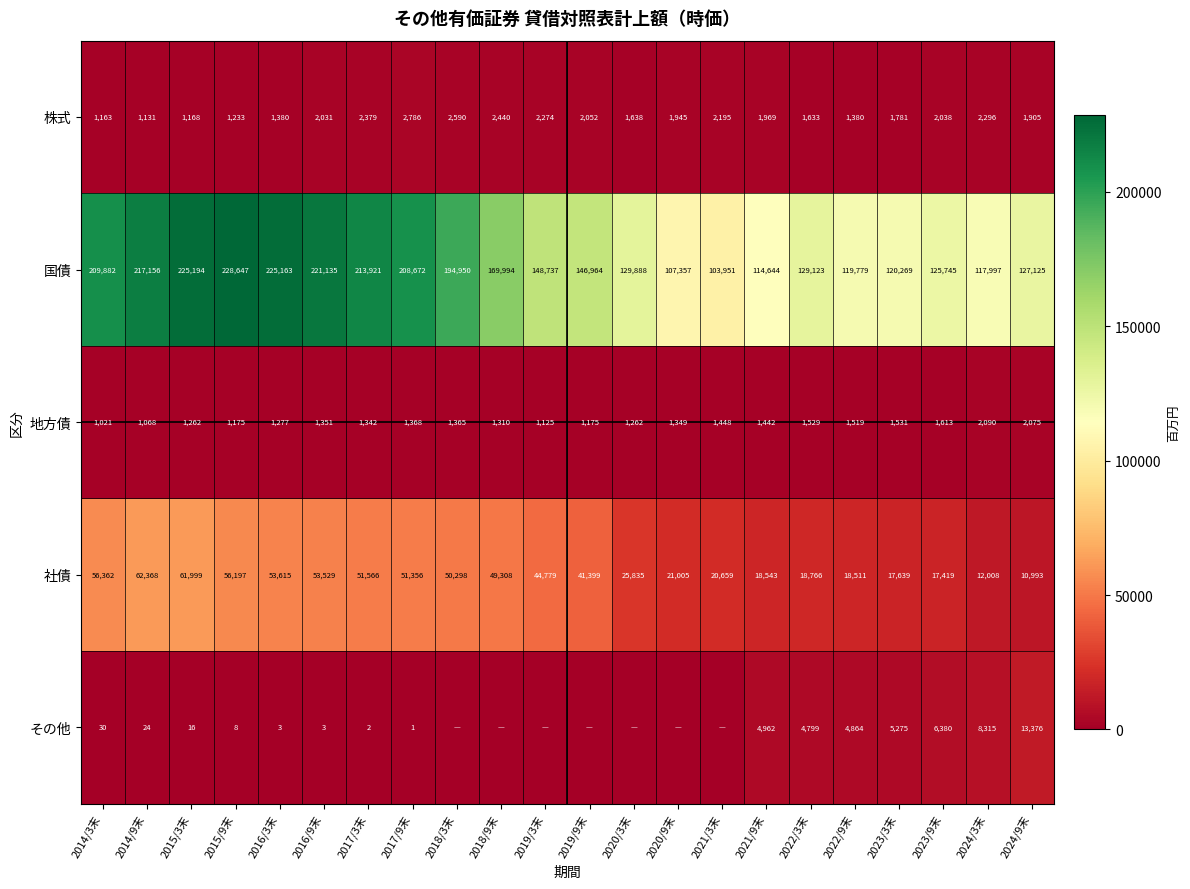

The 株式 series shows 543 at 2024/3末. True or false?

False